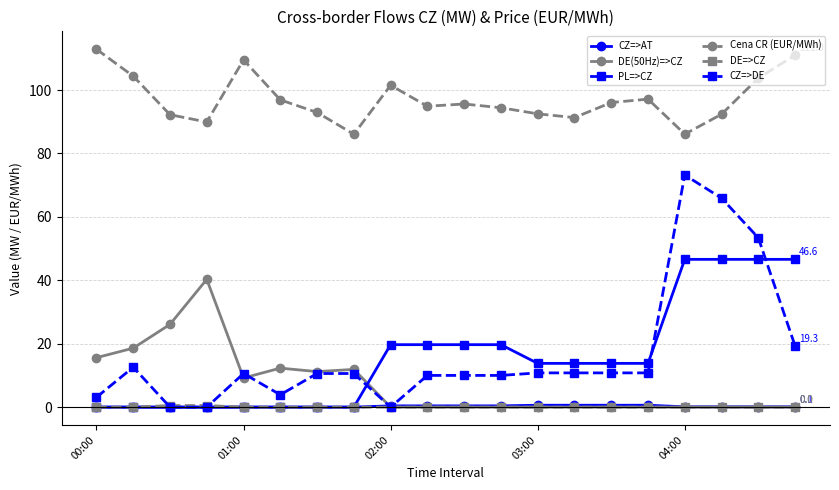

At how many categories does at least one series exceed 24?

20